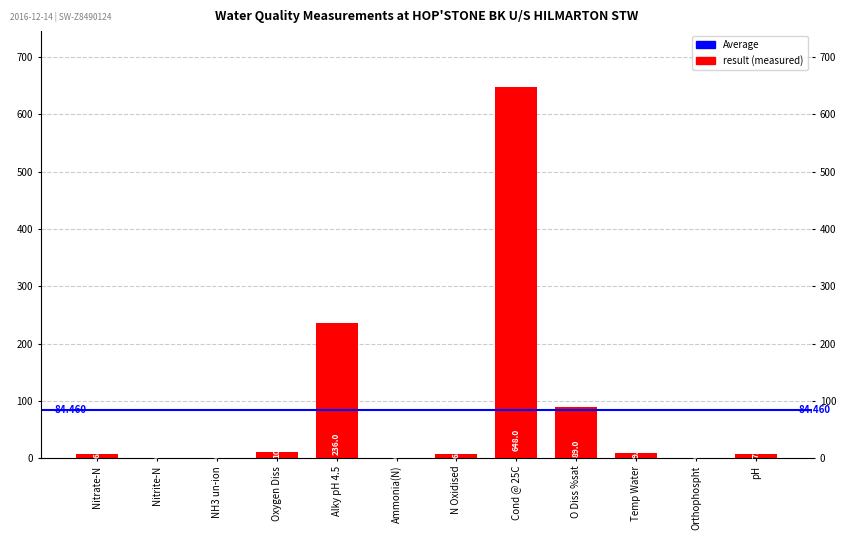

Between Nitrate-N and Nitrite-N, which is larger?

Nitrate-N